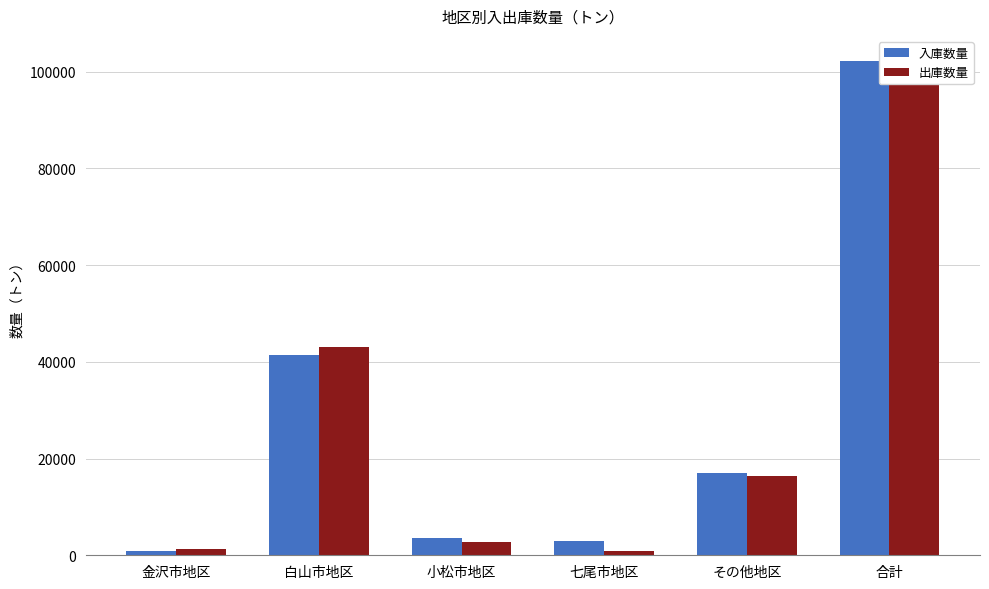

What is the label of the 4th bar from the left?

七尾市地区